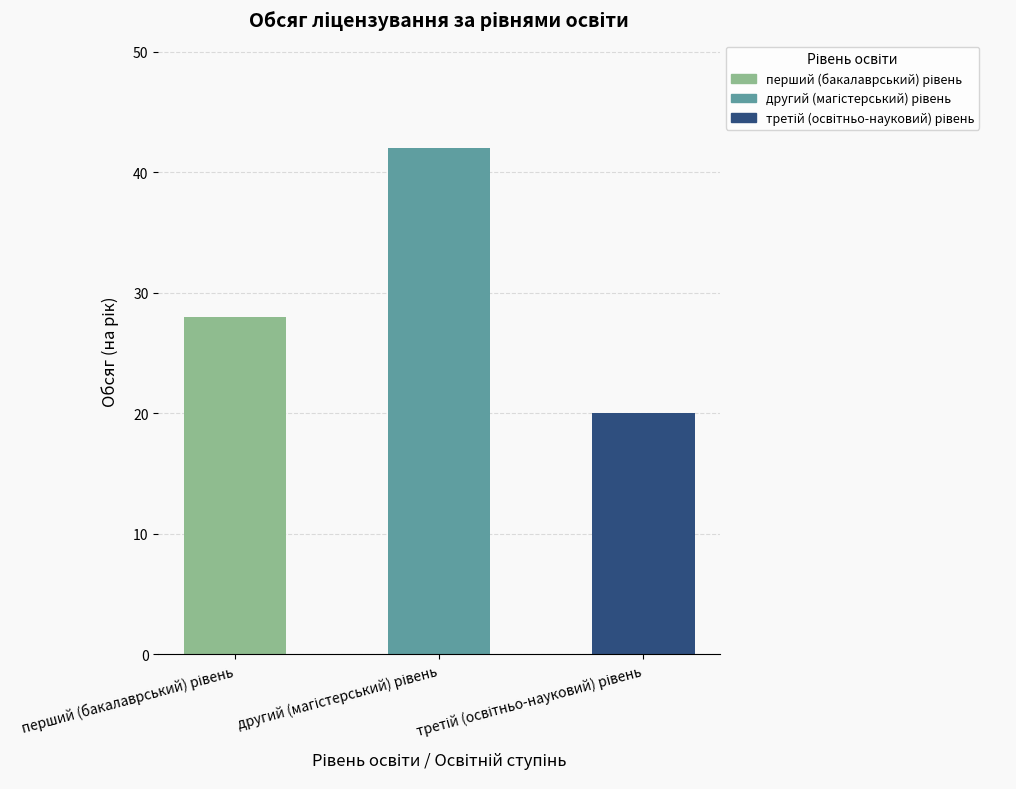

What is the minimum value shown in the chart?

20